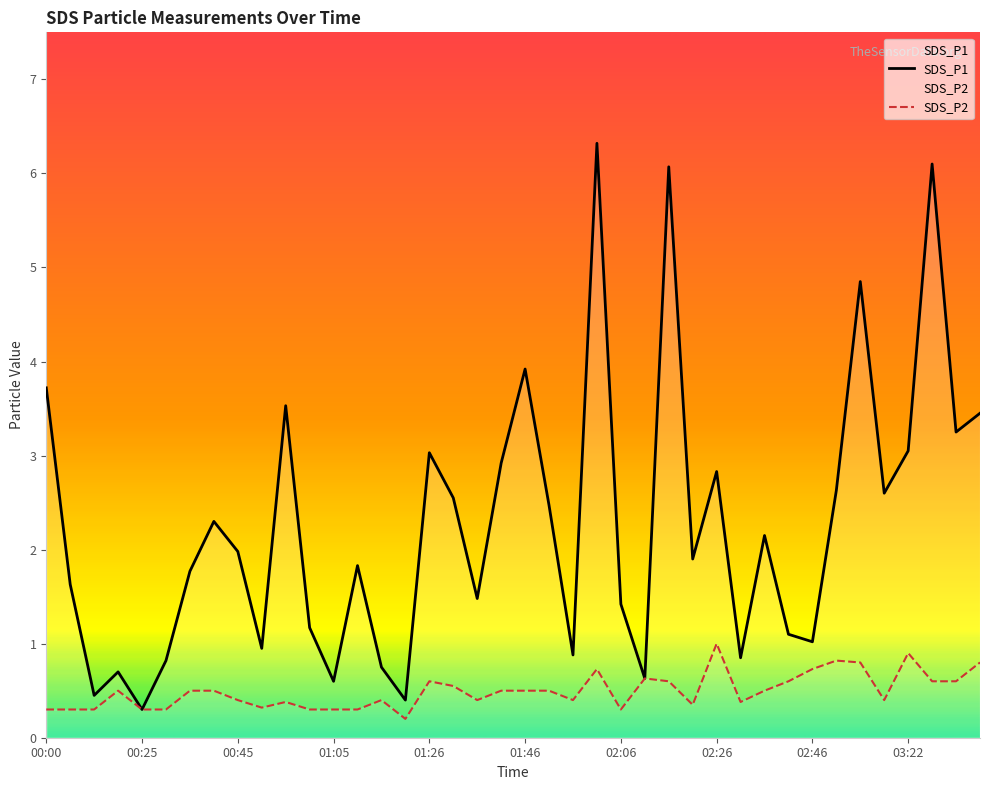

Is the value of SDS_P1 at 01:26 greater than the value of SDS_P2 at 01:36?

Yes